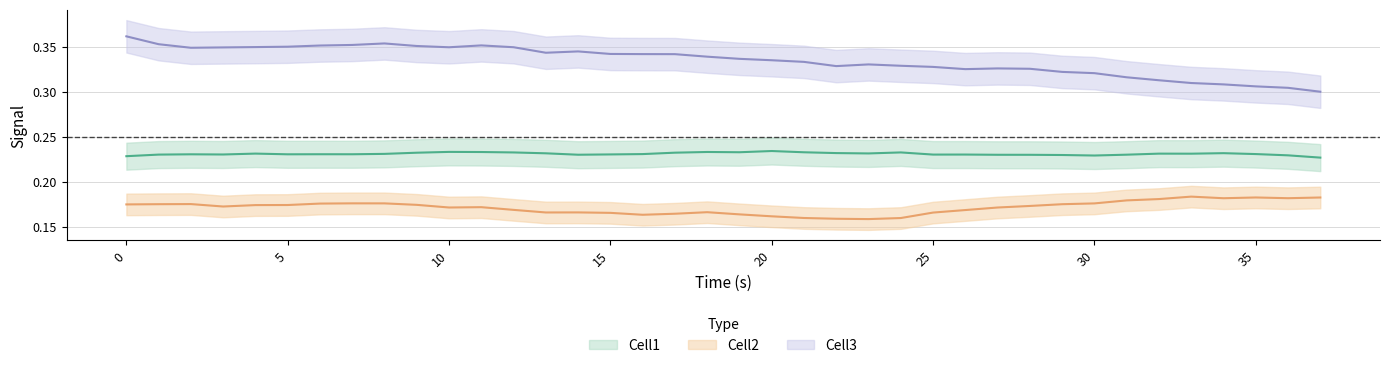

Reading left to right, extract all data points from this chart.

Cell1: 0.2	0.2	0.2	0.2	0.2	0.2	0.2	0.2	0.2	0.2	0.2	0.2	0.2	0.2	0.2	0.2	0.2	0.2	0.2	0.2	0.2	0.2	0.2	0.2	0.2	0.2	0.2	0.2	0.2	0.2	0.2	0.2	0.2	0.2	0.2	0.2	0.2	0.2
Cell2: 0.2	0.2	0.2	0.2	0.2	0.2	0.2	0.2	0.2	0.2	0.2	0.2	0.2	0.2	0.2	0.2	0.2	0.2	0.2	0.2	0.2	0.2	0.2	0.2	0.2	0.2	0.2	0.2	0.2	0.2	0.2	0.2	0.2	0.2	0.2	0.2	0.2	0.2
Cell3: 0.4	0.4	0.3	0.3	0.3	0.3	0.4	0.4	0.4	0.4	0.3	0.4	0.3	0.3	0.3	0.3	0.3	0.3	0.3	0.3	0.3	0.3	0.3	0.3	0.3	0.3	0.3	0.3	0.3	0.3	0.3	0.3	0.3	0.3	0.3	0.3	0.3	0.3